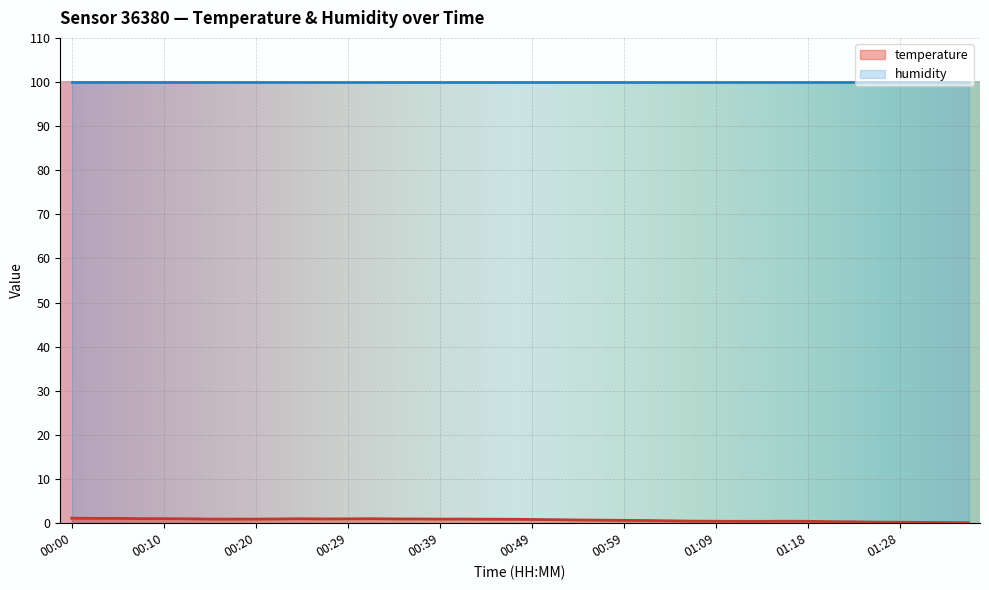

Rank the categories by value from lowest to highest.

01:35, 01:33, 01:30, 01:28, 01:26, 01:23, 01:21, 01:13, 01:11, 01:18, 01:09, 01:16, 01:06, 01:04, 01:01, 00:59, 00:56, 00:54, 00:52, 00:49, 00:47, 00:44, 00:17, 00:20, 00:39, 00:15, 00:42, 00:37, 00:22, 00:27, 00:34, 00:29, 00:12, 00:24, 00:32, 00:10, 00:07, 00:02, 00:05, 00:00